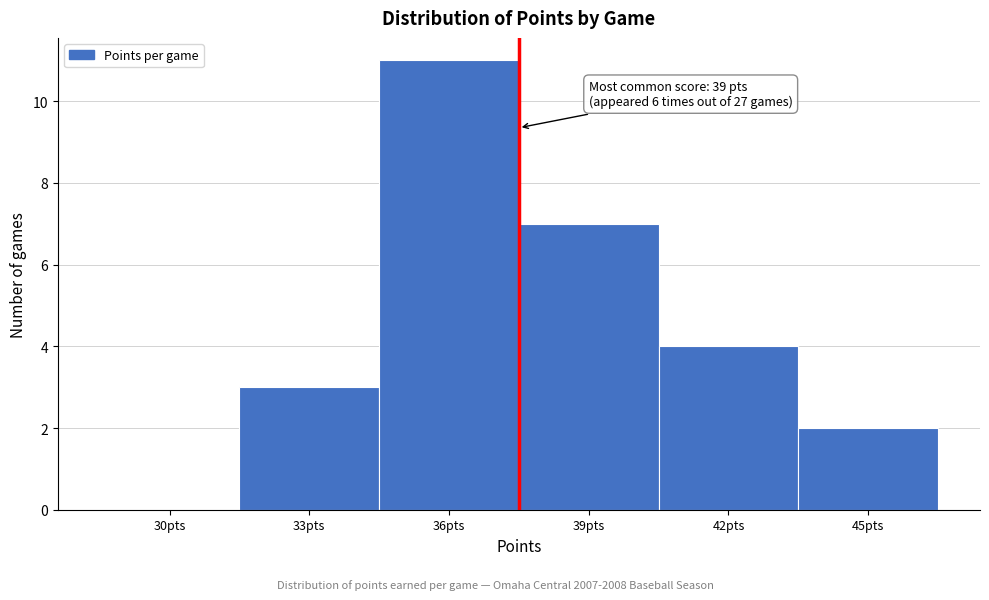

Reading left to right, extract all data points from this chart.

30pts=0	33pts=3	36pts=11	39pts=7	42pts=4	45pts=2